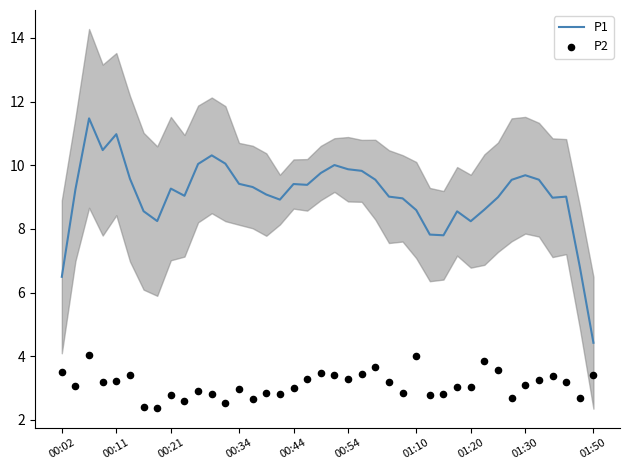

What are all the series names shown in the legend?

P1, P2